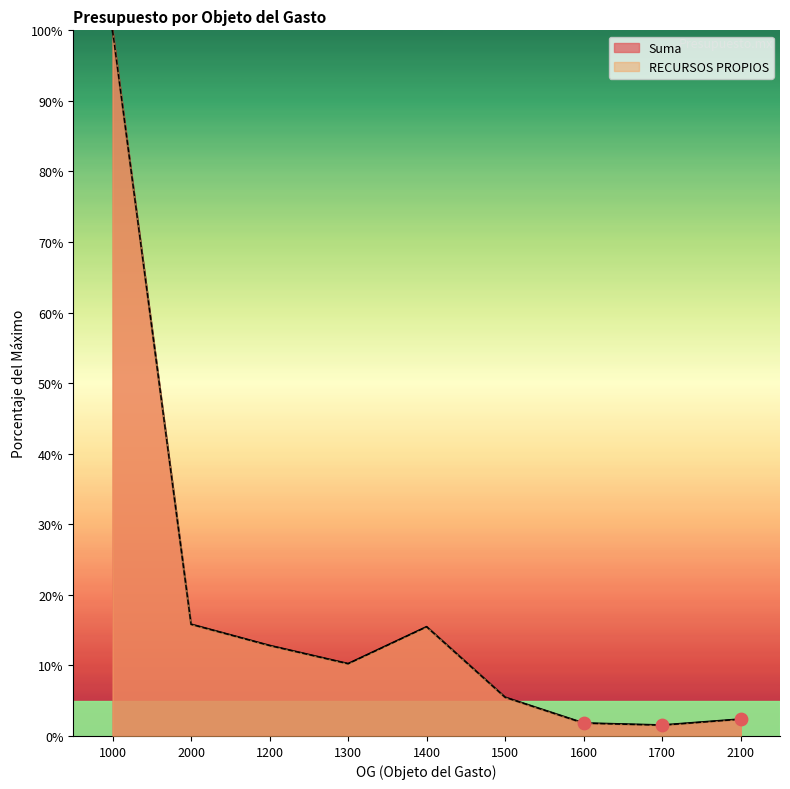

At which category is the sum across all series the highest?

1000